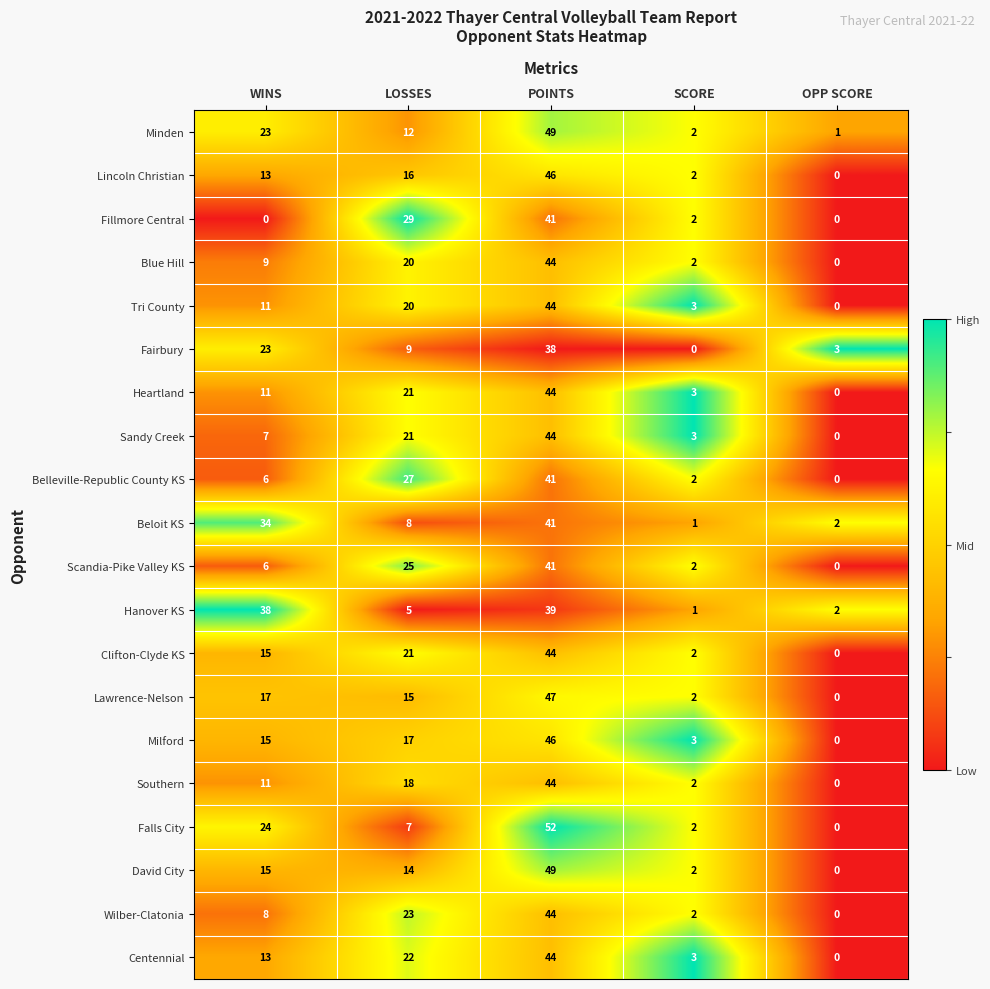

What is the sum of all Falls City values?

85